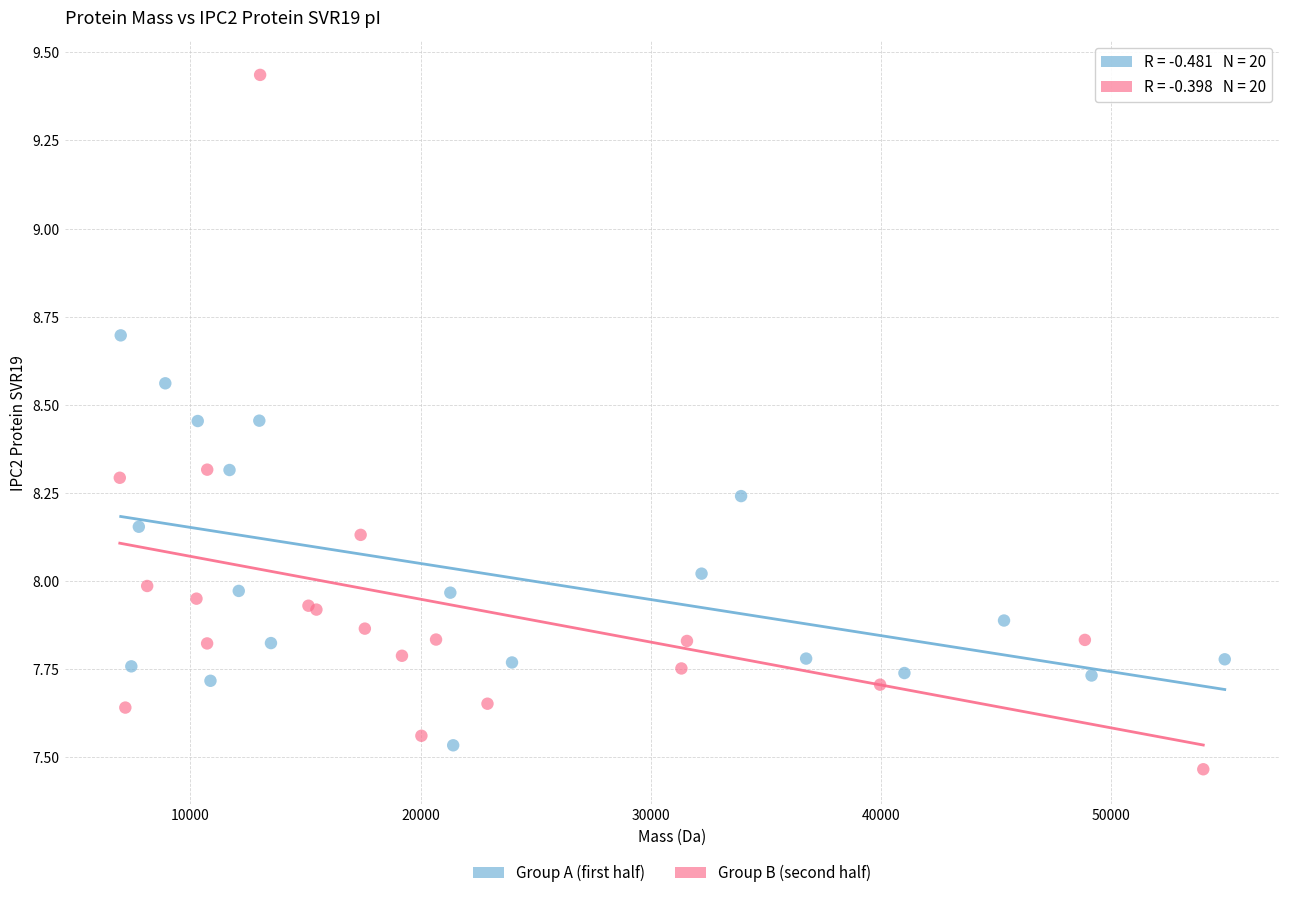

What are all the series names shown in the legend?

Group A (first half), Group B (second half)